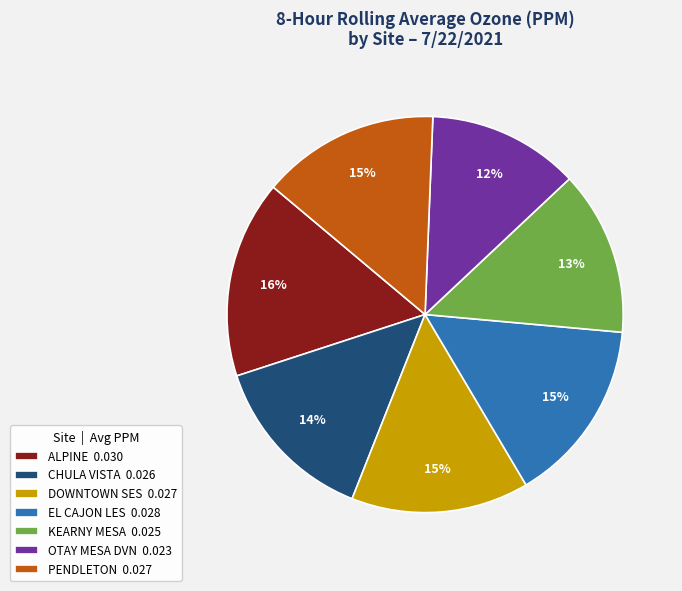

Is the sum of DOWNTOWN SES 0.027 and EL CAJON LES 0.028 greater than half?

No